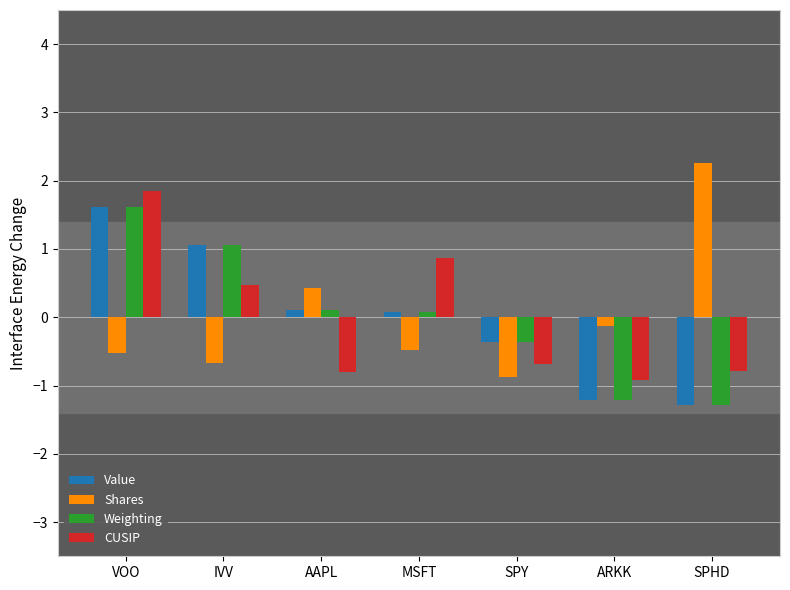

Between IVV and ARKK, which series saw the biggest shift?

Value